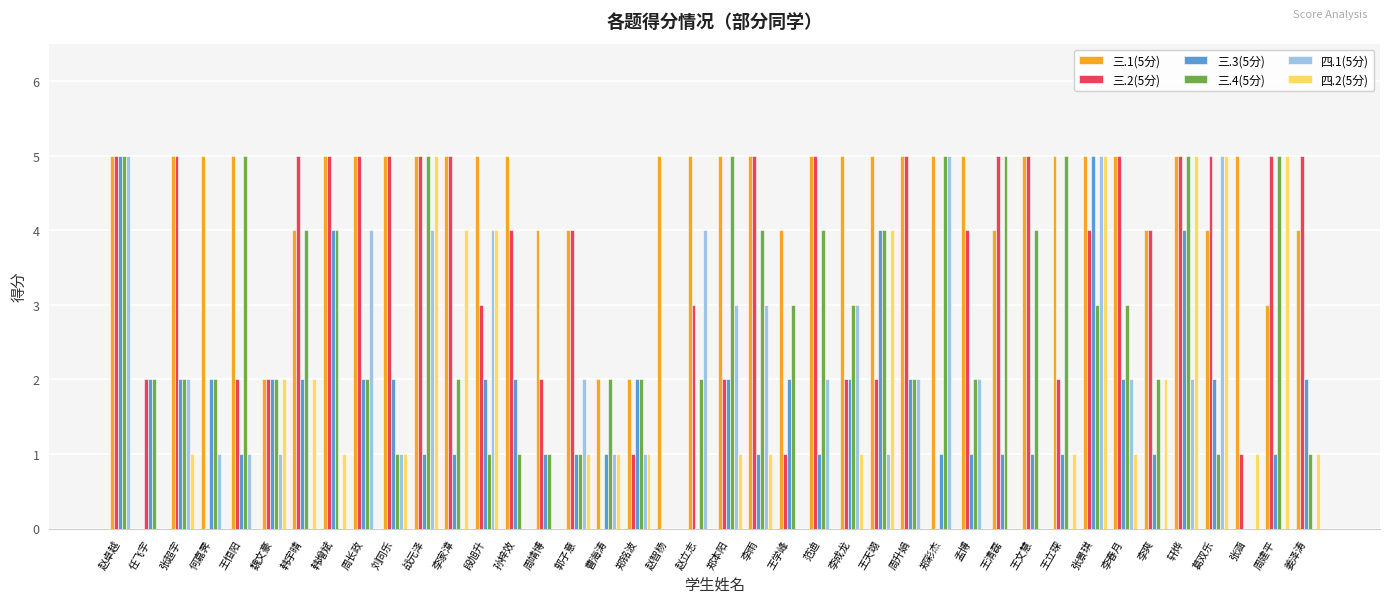

True or false: 四.1(5分) has a value of 2 at 范迪.

True